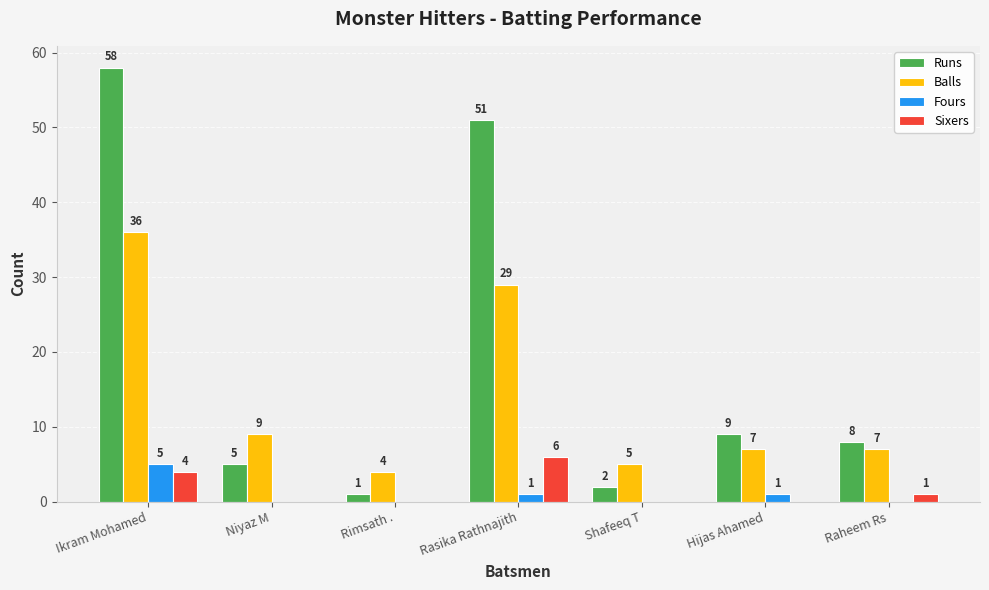

How many distinct data groups are displayed?

4